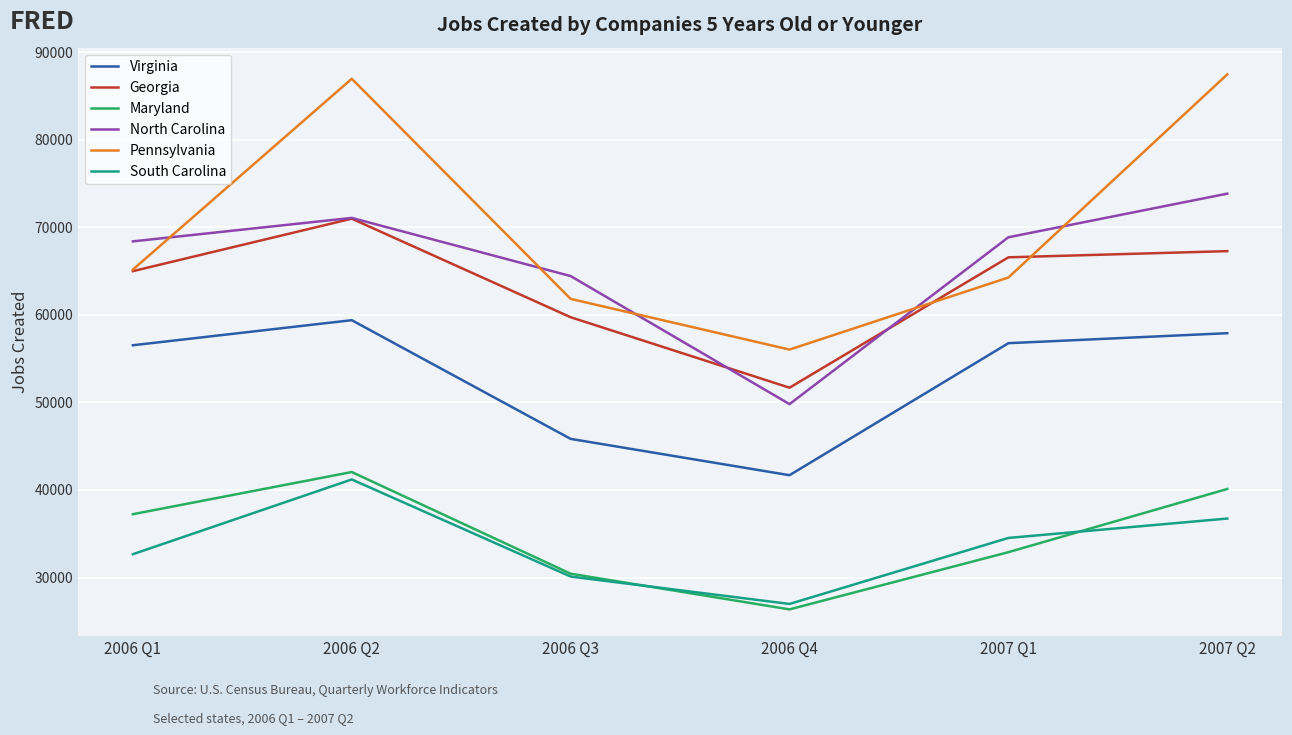

Does the chart have visible grid lines?

Yes